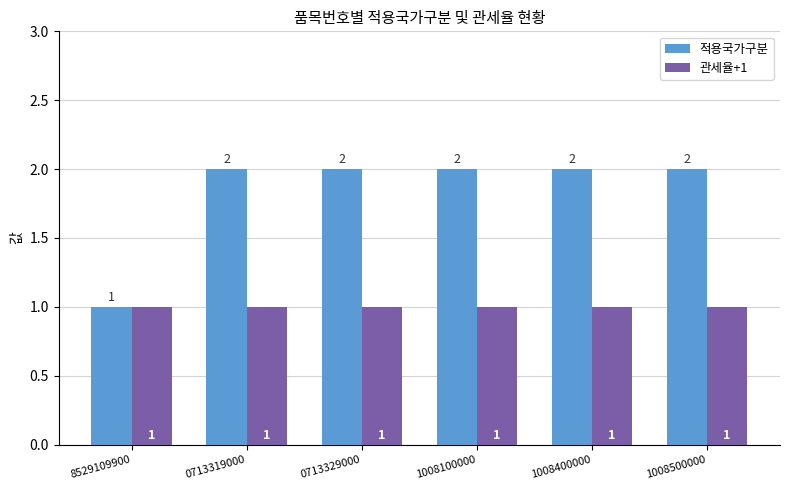

Which series has the largest total across all categories?

적용국가구분